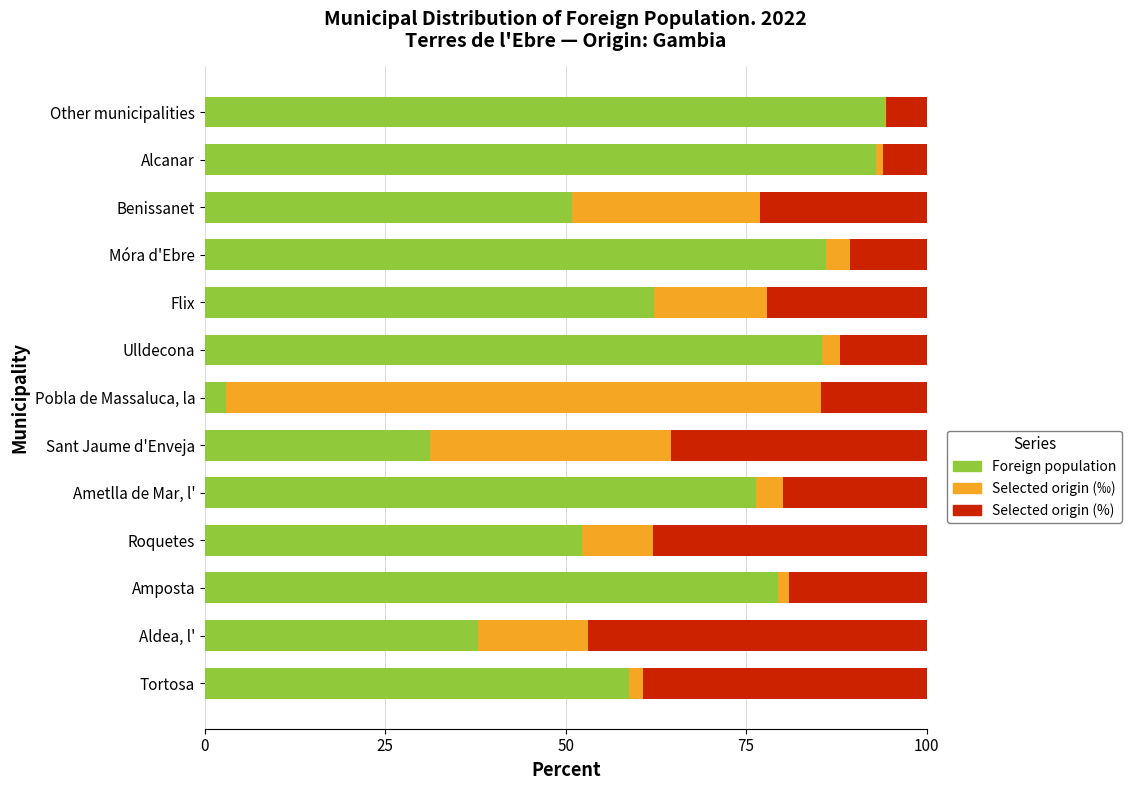

The value of Foreign population at Tortosa is 32.1. True or false?

False